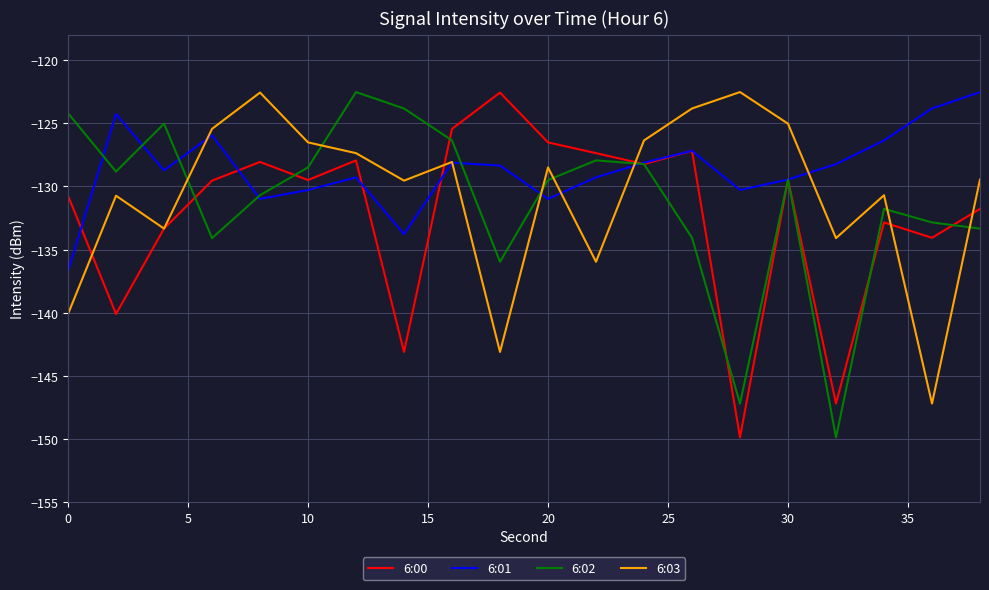

Which series has the largest total across all categories?

6:01